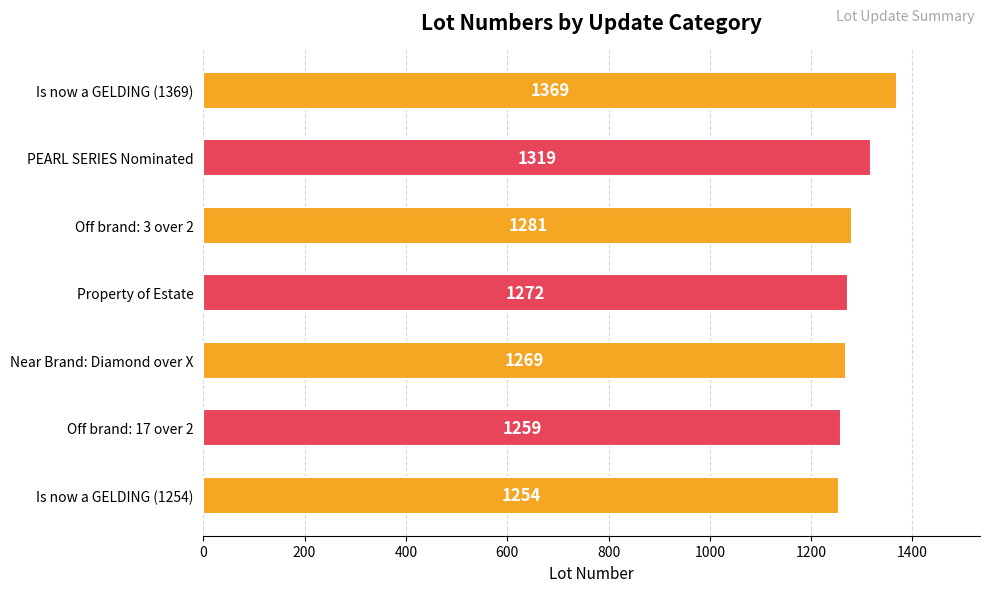

Which category has the highest value across all series?

Is now a GELDING (1369)